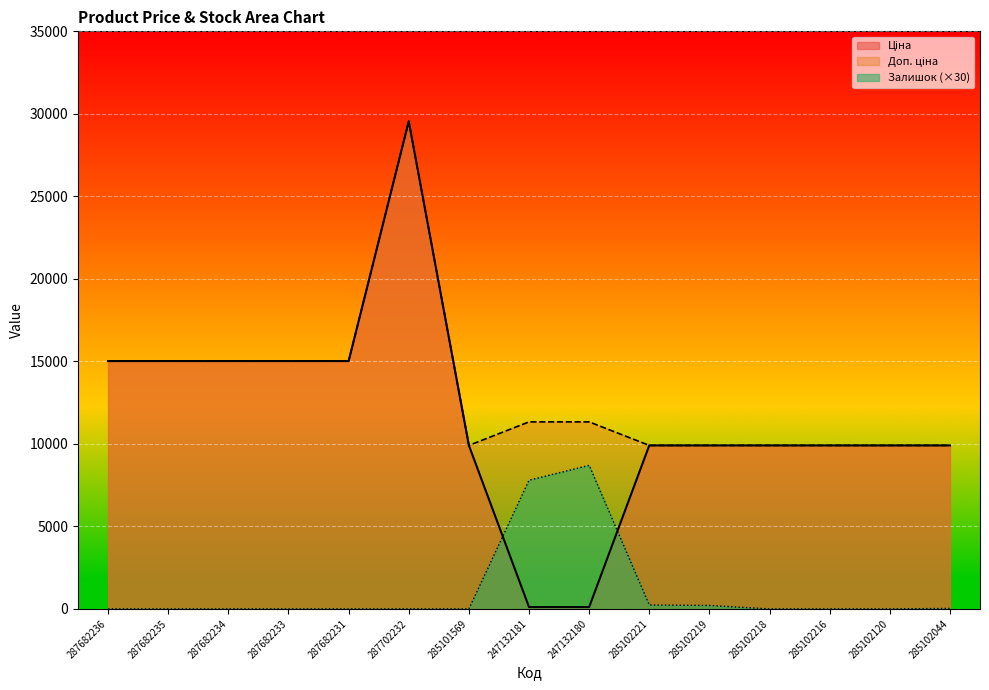

What is the highest value of the Доп. ціна series?

29548.9